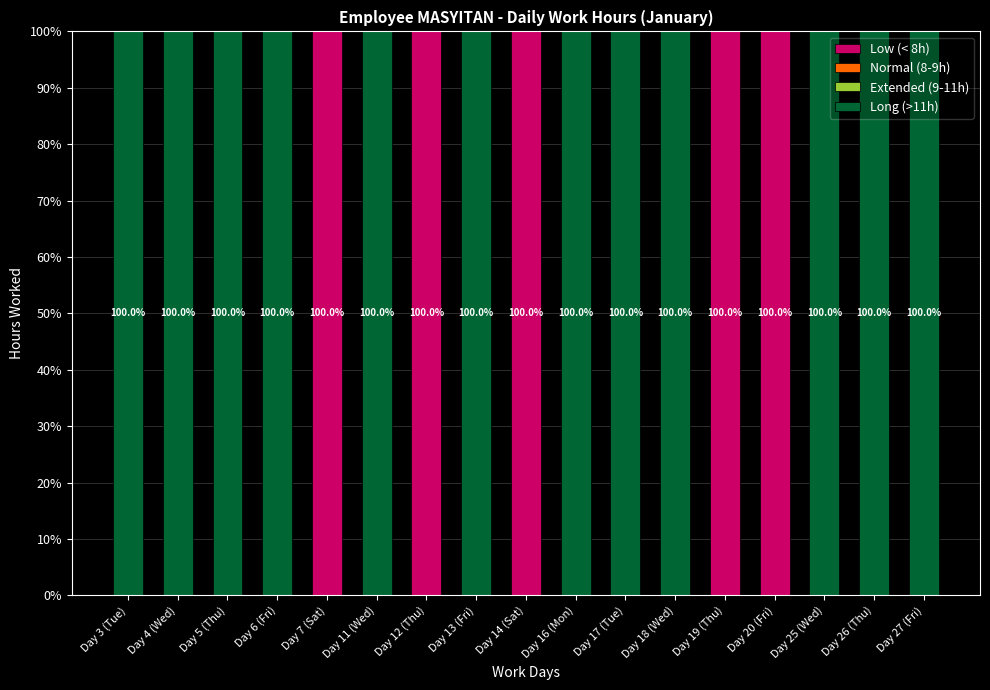

What is the total value across all series at Day 5 (Thu)?

100